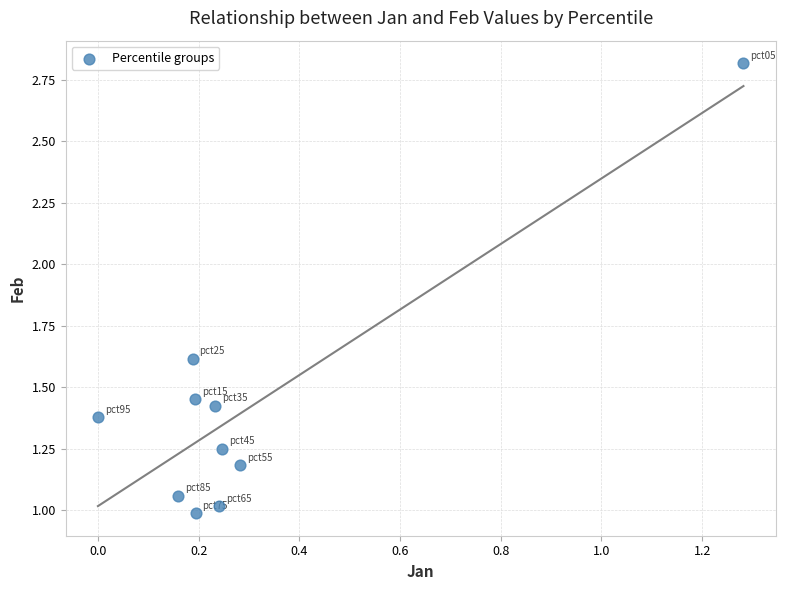

What is the range of Y values (max minus min)?

1.8